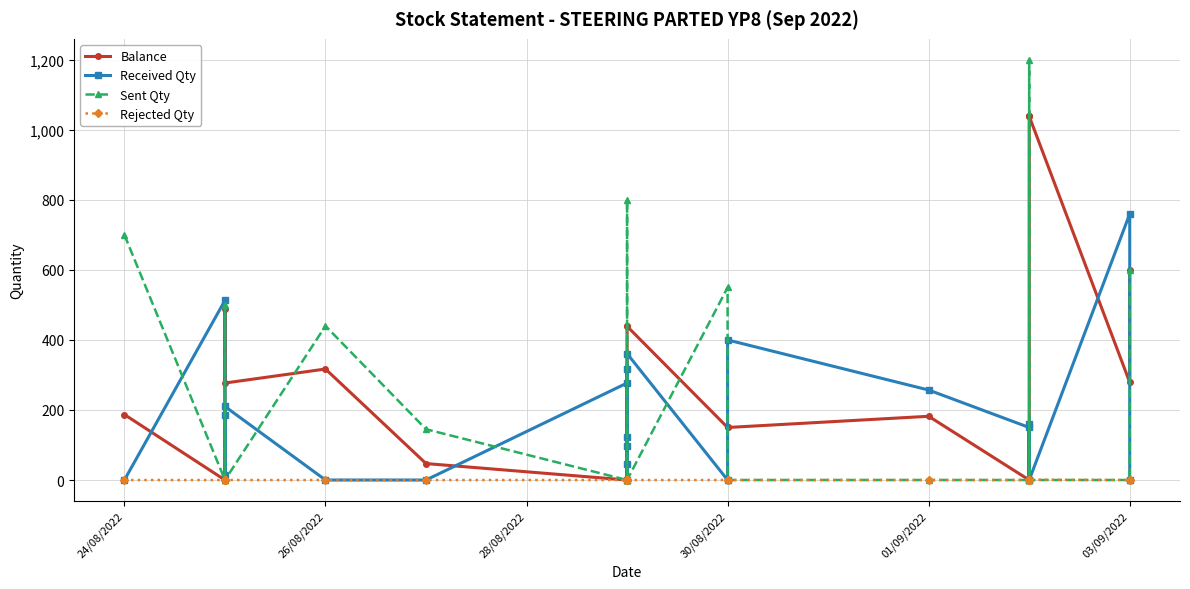

What is the value of the Received Qty point at the 17th from the left?

257